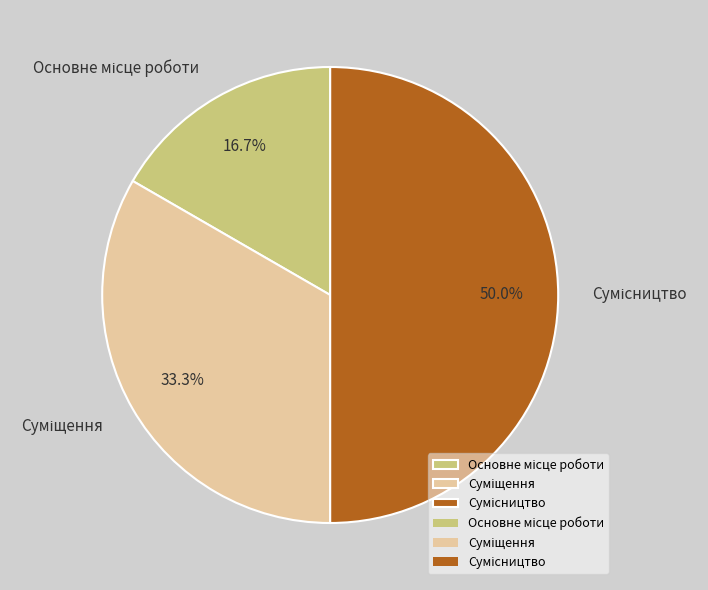

Is Сумісництво the majority of the pie?

No